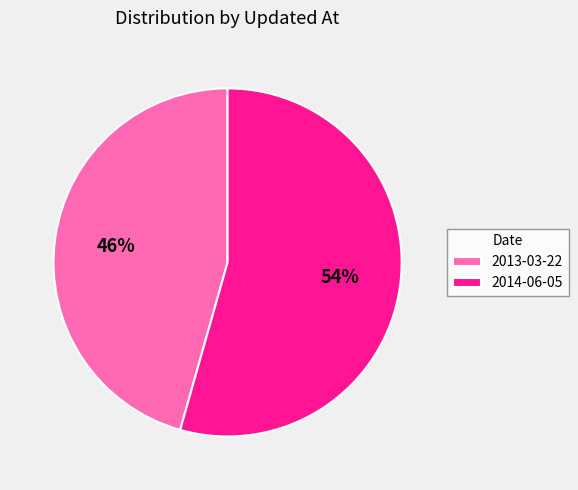

Between 2014-06-05 and 2013-03-22, which is larger?

2014-06-05